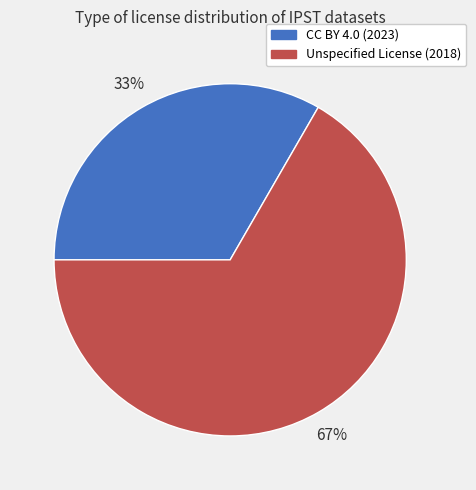

Is there any slice that represents more than half of the pie?

Yes